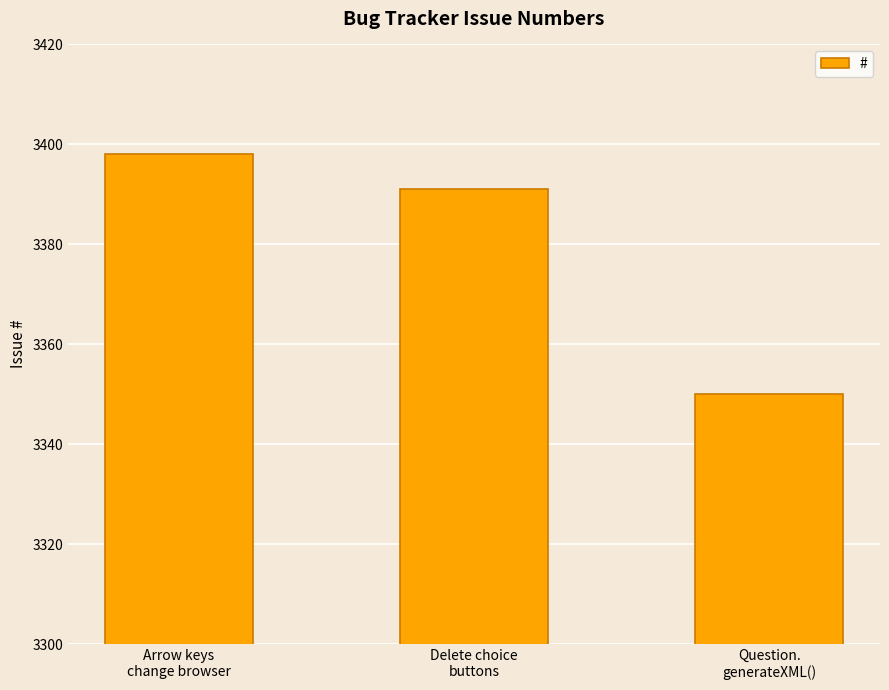

How many bars are there in total?

3